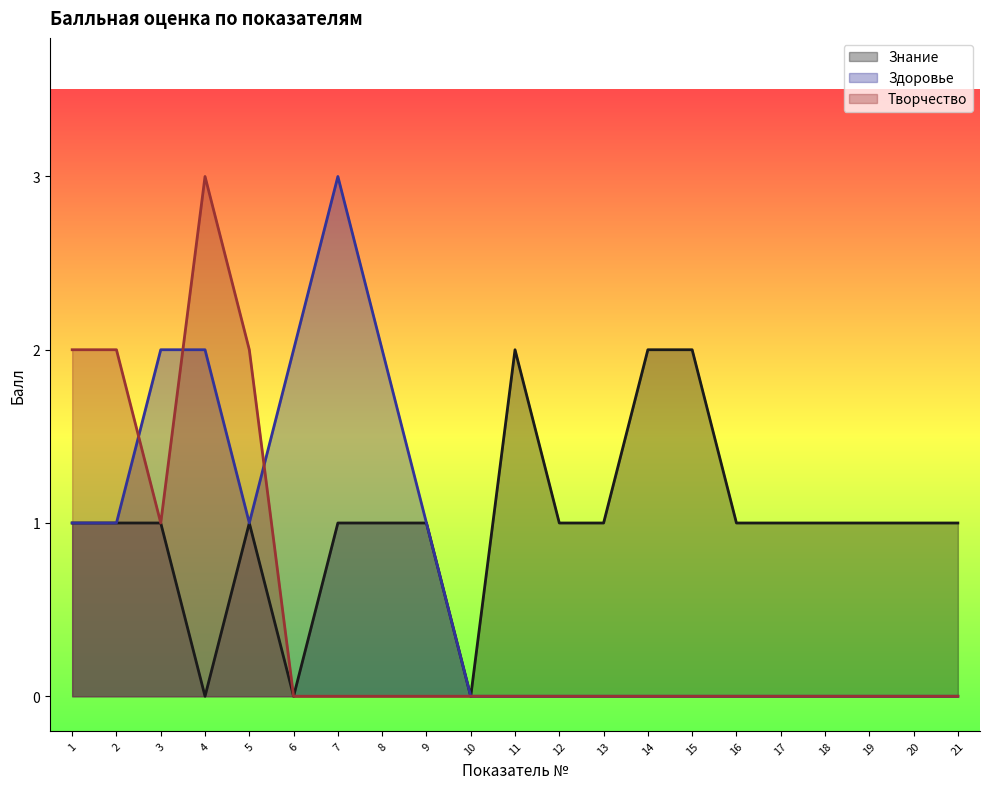

At which category does Творчество reach its first local valley?

3